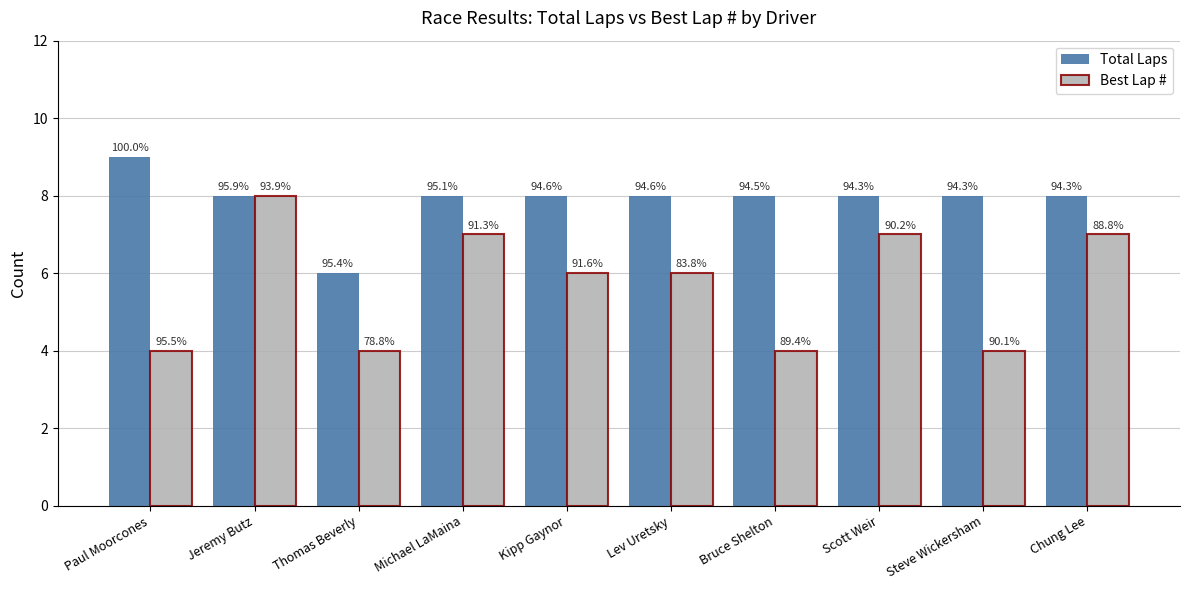

Between Paul Moorcones and Bruce Shelton, which is larger?

Paul Moorcones